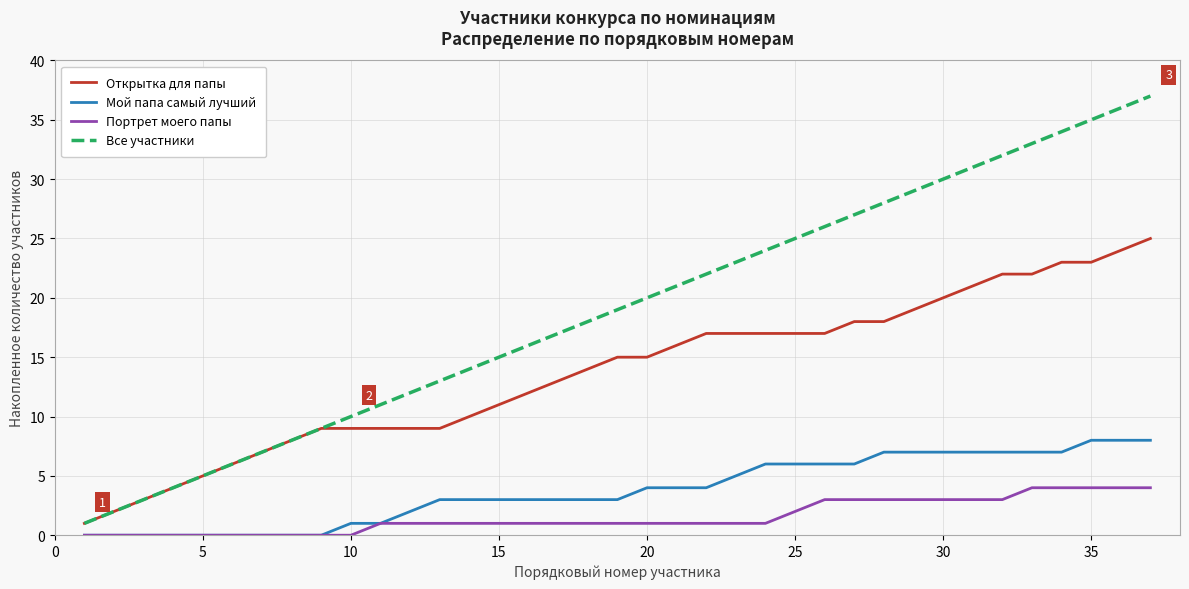

Which series has the largest range (max minus min)?

Все участники